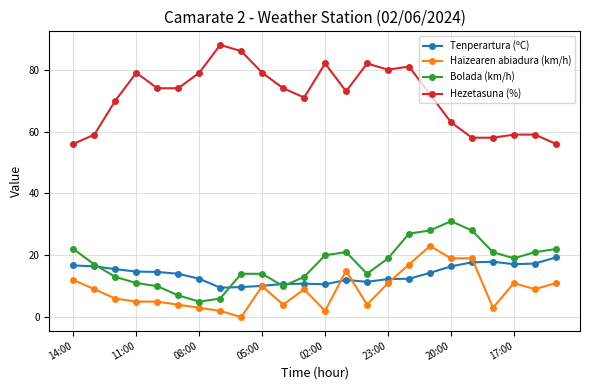

True or false: Hezetasuna (%) has more than 1 interior local peaks.

True